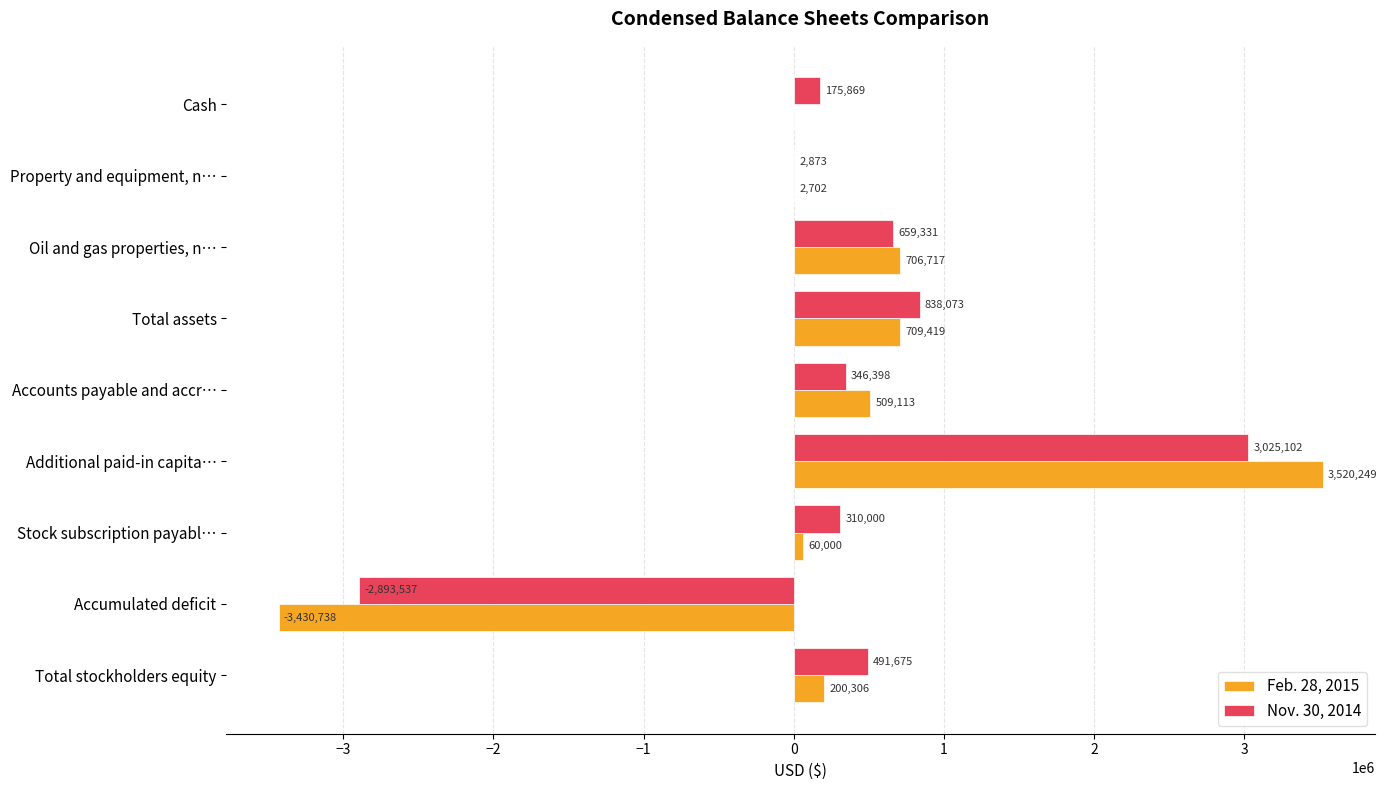

How many categories are shown in the chart?

9